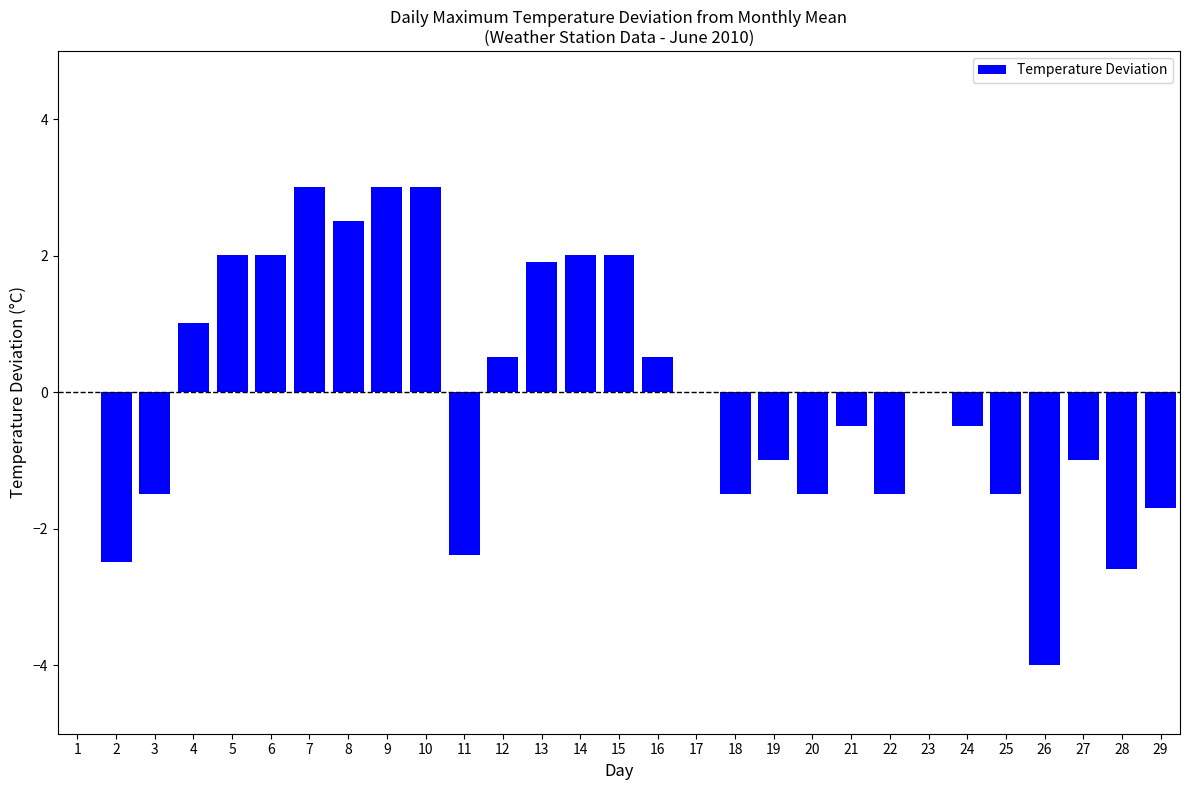

Is it true that the value at 26 is -2.2?

False